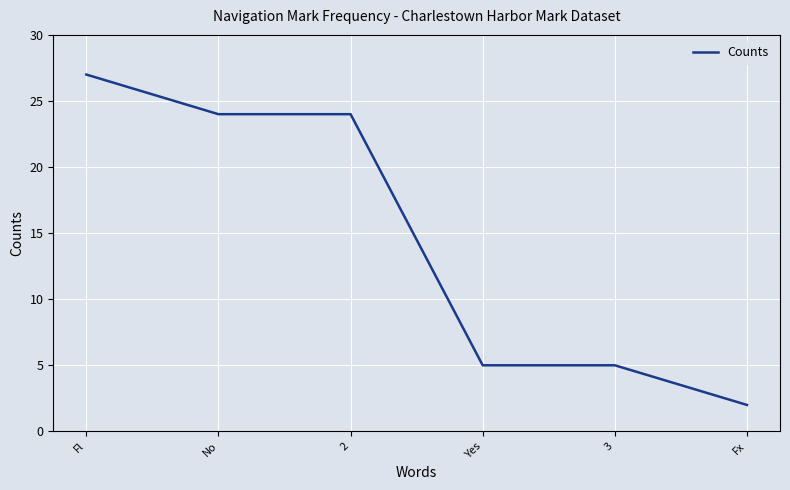

What is the approximate value at No?

24